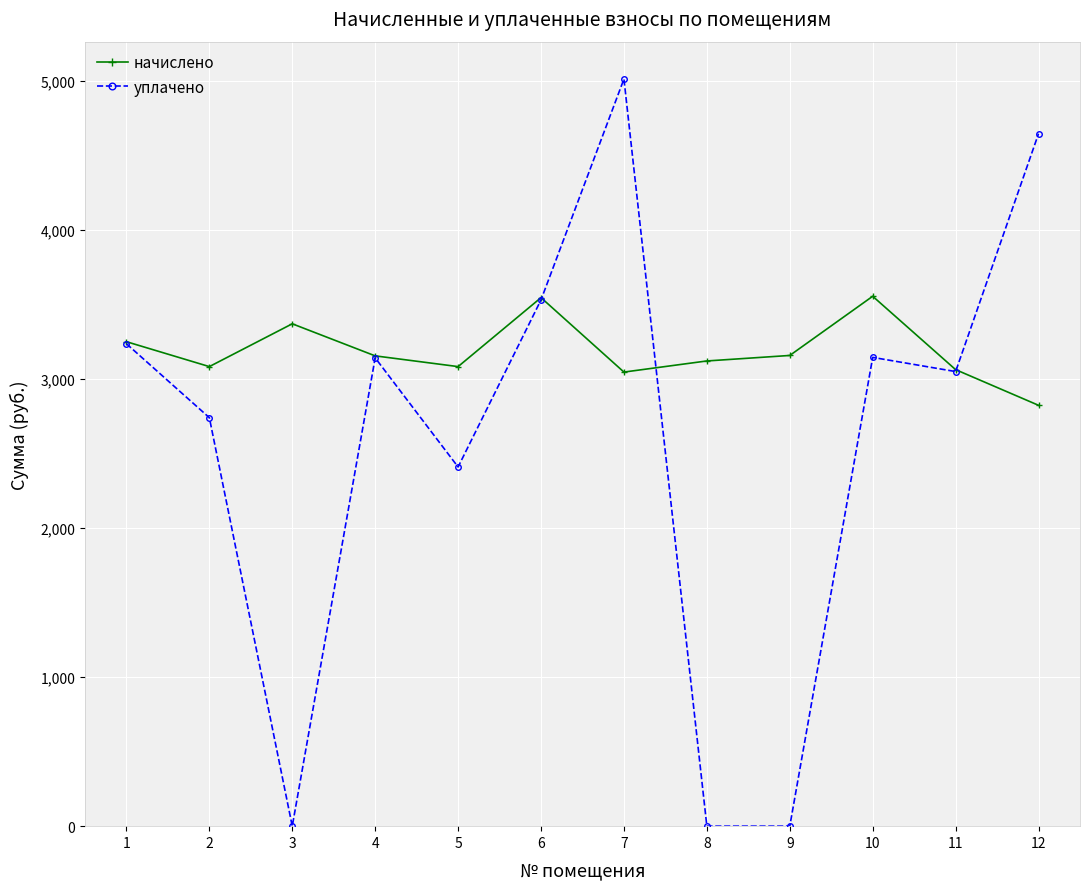

Which series has the largest range (max minus min)?

уплачено